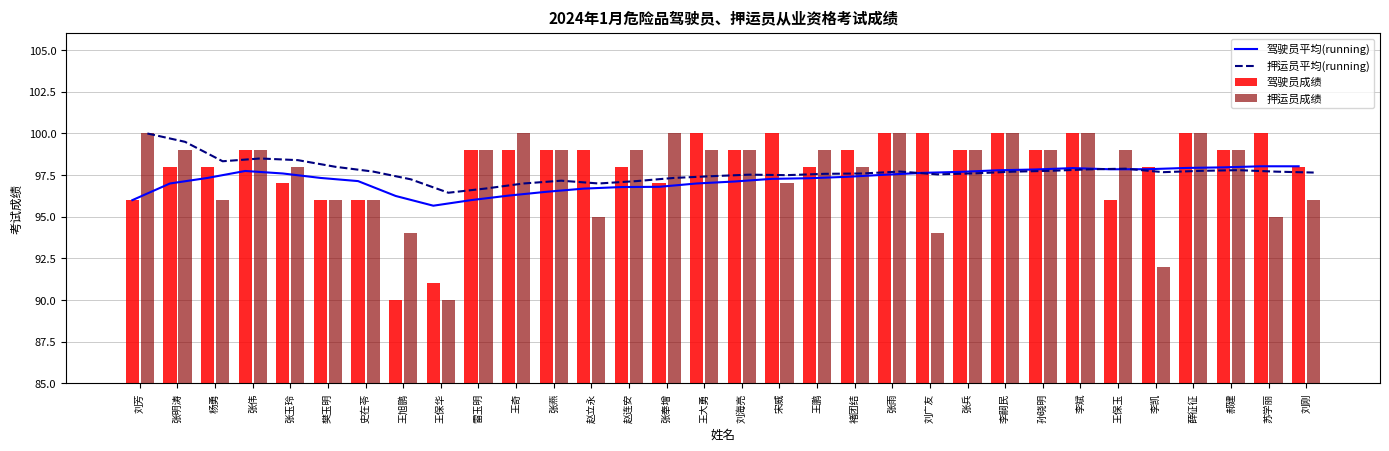

What is the difference between the maximum and minimum values in the 驾驶员成绩 series?

10